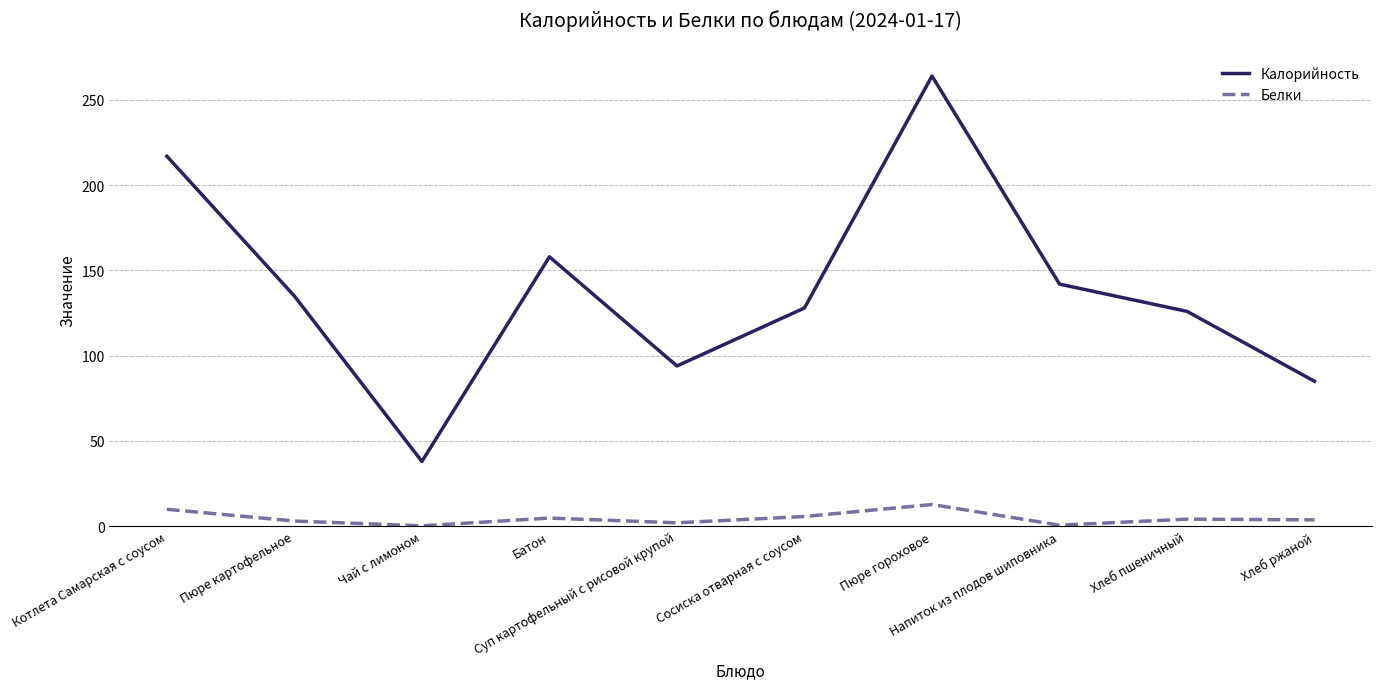

At which label is Калорийность closest to 151?

Батон